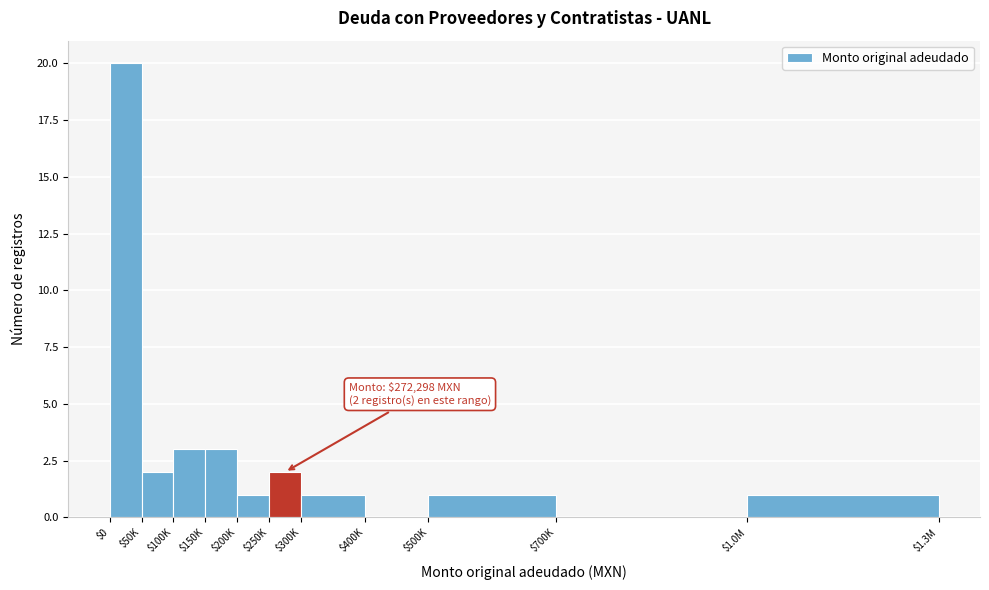

The value at $400K is 0. True or false?

True